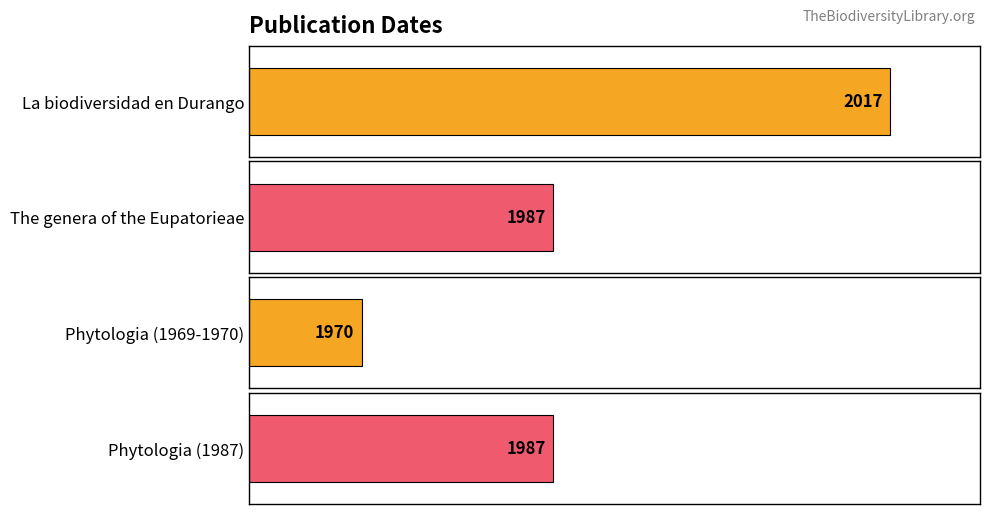

What is the value of the 2nd bar from the left?

1987